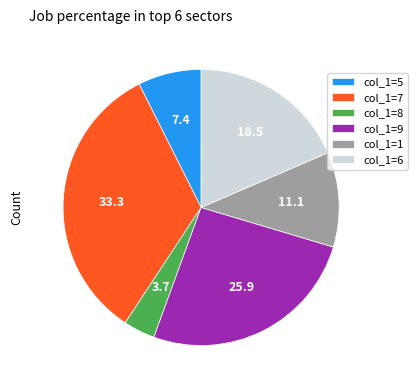

Combined, do col_1=6 and col_1=7 account for over 50%?

Yes